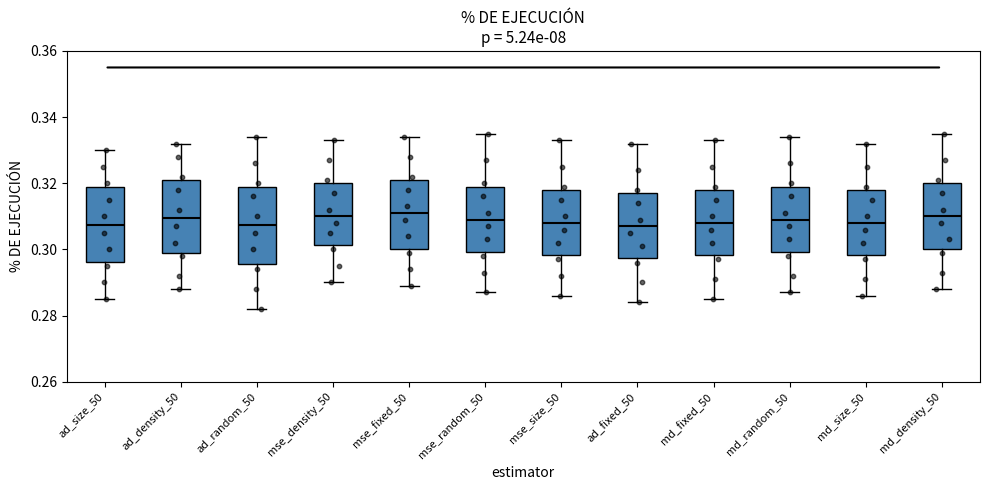

Where does the lower whisker of the box for ad_density_50 end on the y-axis? The values are not printed on the chart, so give them approximately, as read against the axis.

0.288